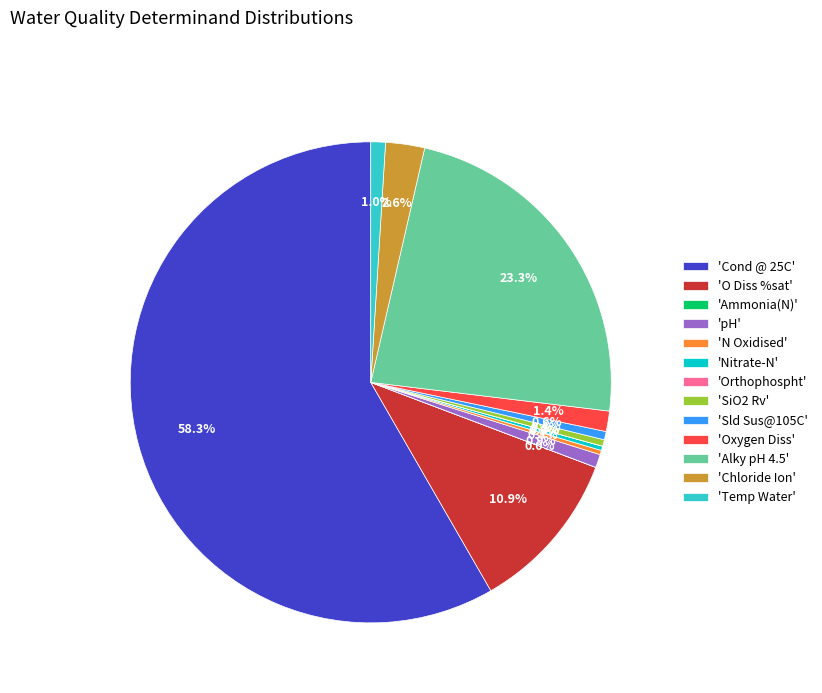

Which slice represents more than half of the pie?

'Cond @ 25C'